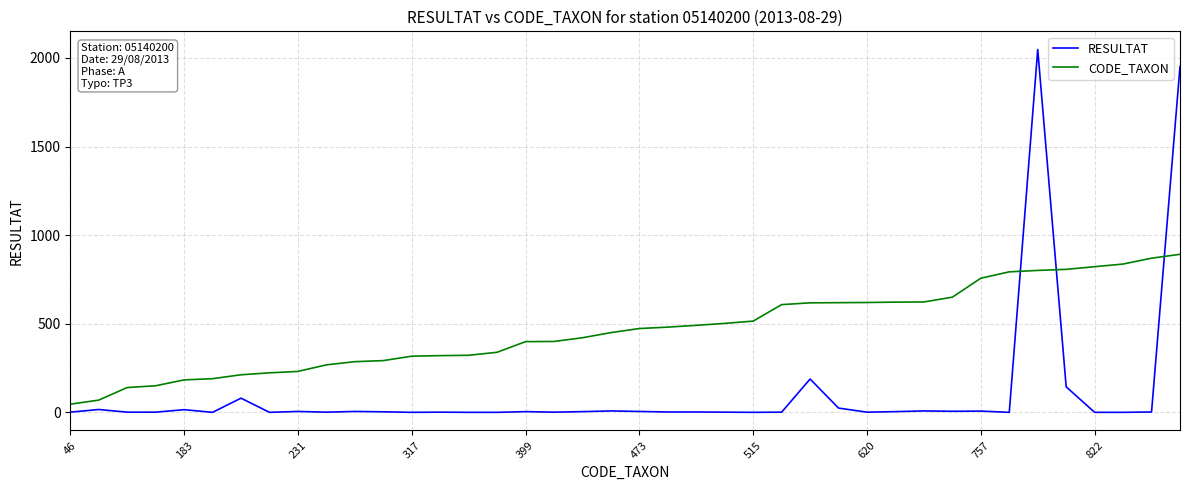

What is the maximum value for CODE_TAXON?

892